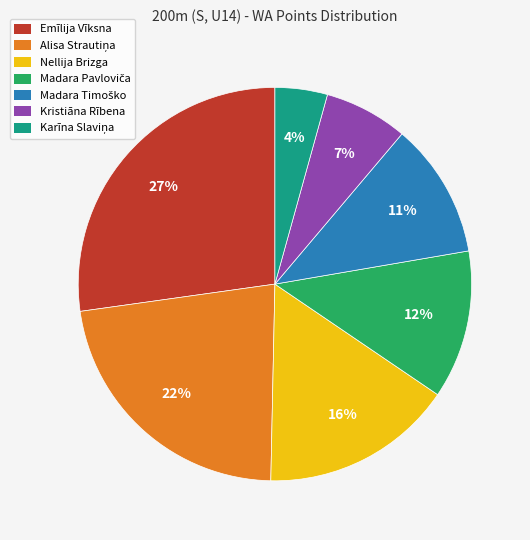

Which slice is the largest?

Emīlija Vīksna